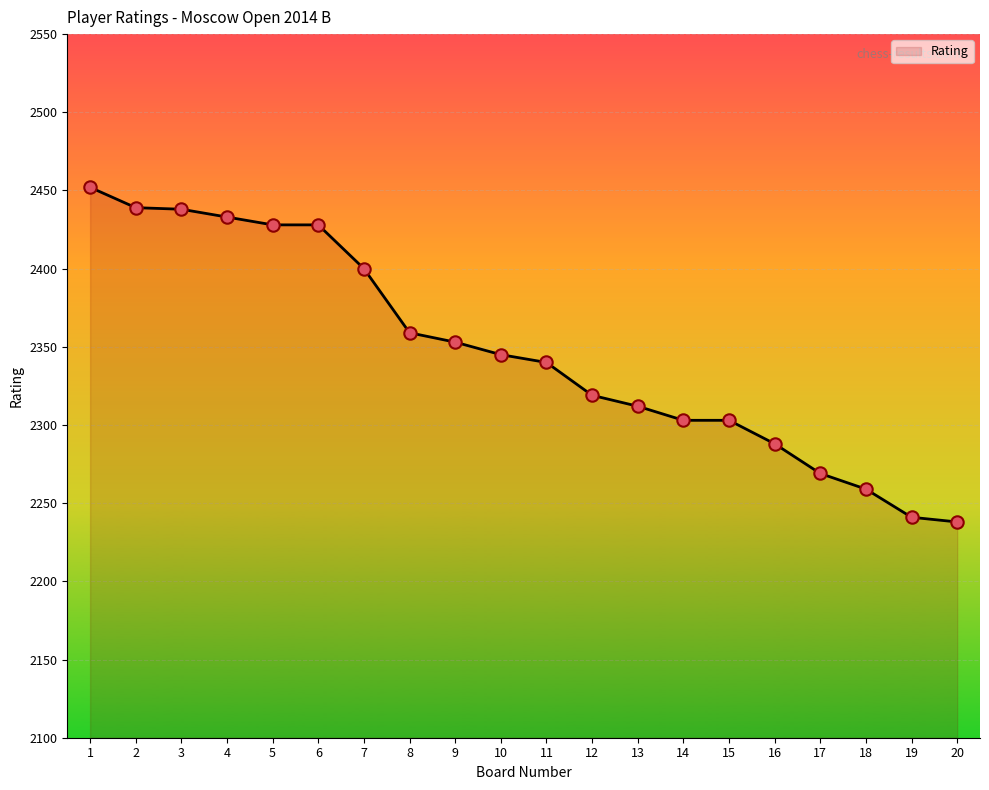

Between 18 and 5, which is larger?

5